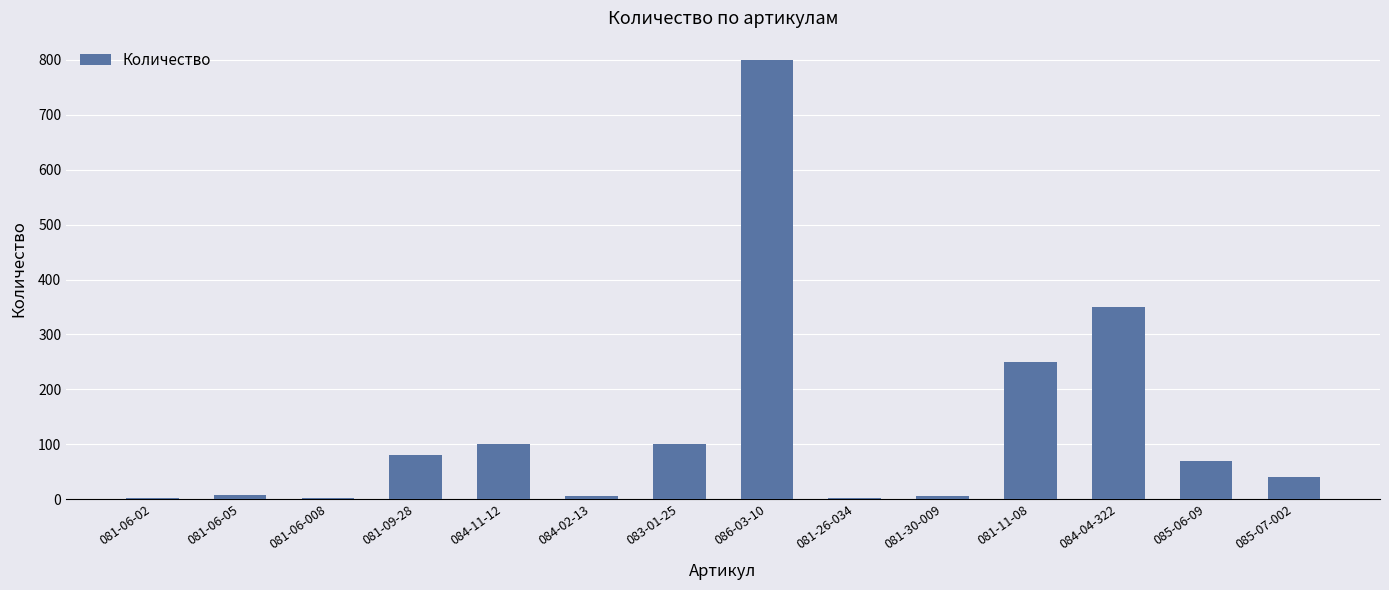

Between 084-11-12 and 086-03-10, which is larger?

086-03-10